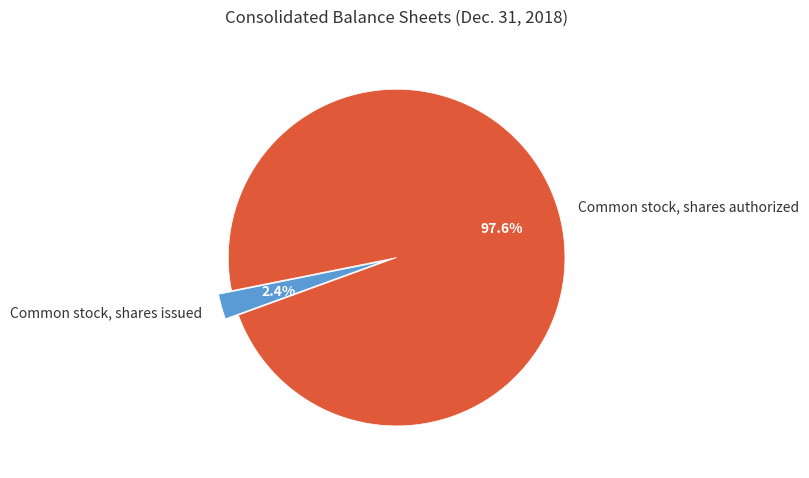

To the nearest percent, what is the difference between the largest and smallest slice percentages?

95%